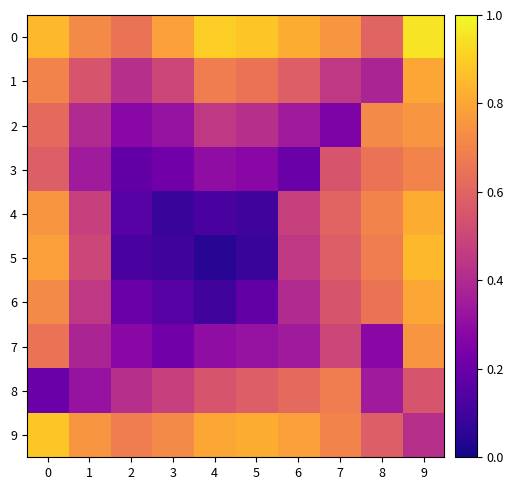

Which series has the widest spread of values?

5